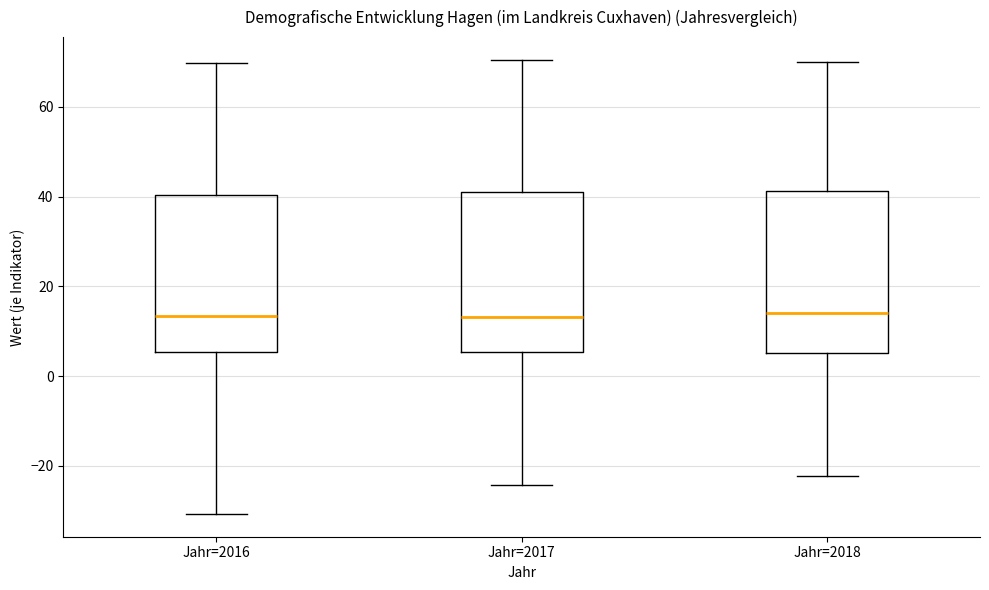

Reading left to right, read every box against the y-axis: the position of its median line, the range the box covers, and the ends of its whiskers. The values are not printed on the chart, so give them approximately, as read against the axis.

Jahr=2016: median 14, box 6 to 40, whiskers -30 to 70
Jahr=2017: median 14, box 6 to 40, whiskers -24 to 70
Jahr=2018: median 14, box 6 to 42, whiskers -22 to 70